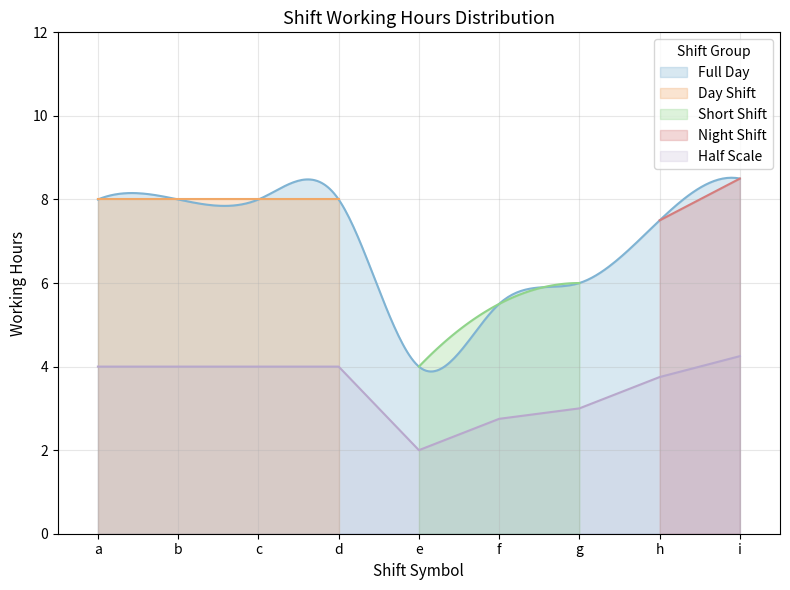

The value at d is 4.0. True or false?

True